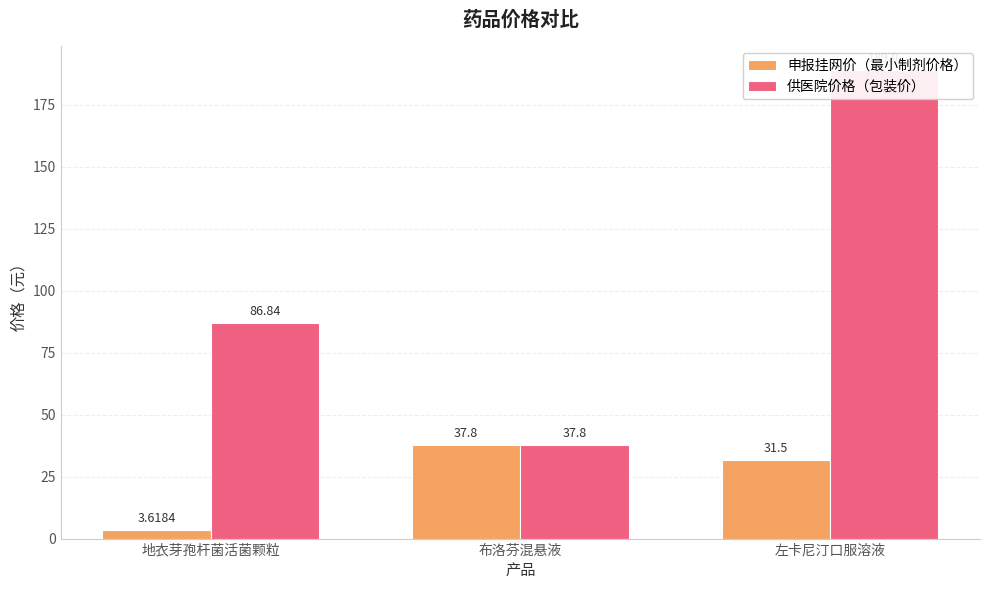

Which series changed the most between 地衣芽孢杆菌活菌颗粒 and 布洛芬混悬液?

供医院价格（包装价）